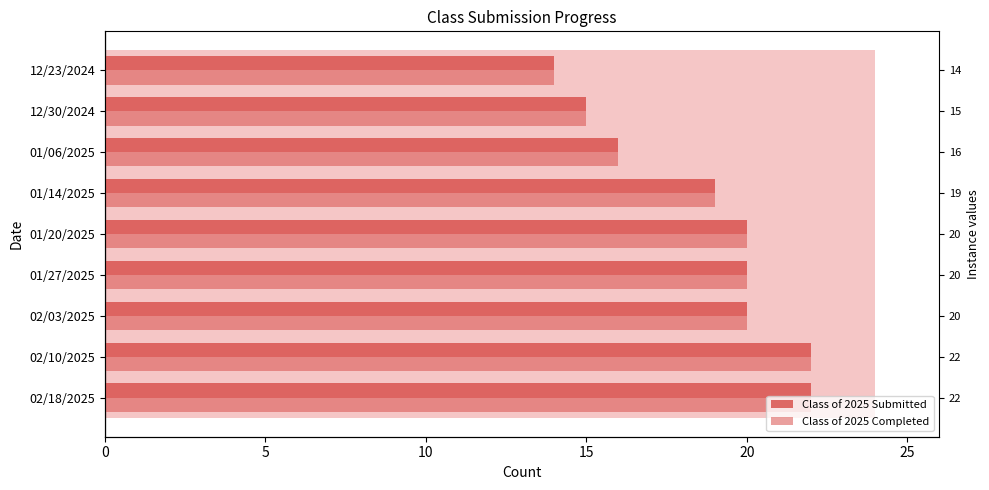

Count the number of categories in the chart.

9